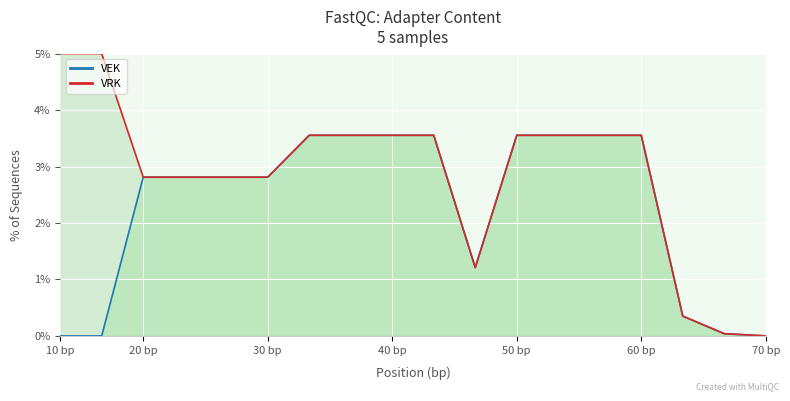

How many lines are shown in the chart?

2